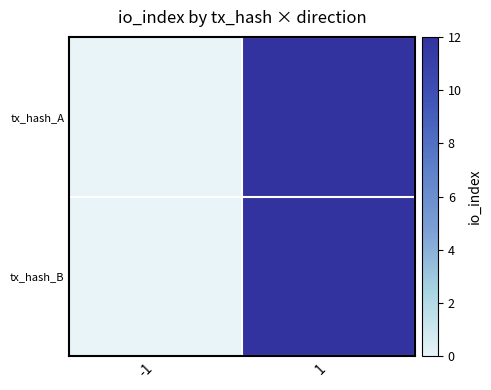

Reading left to right, what are all the values shown in this chart?

tx_hash_A: -1=0	1=12
tx_hash_B: -1=0	1=12